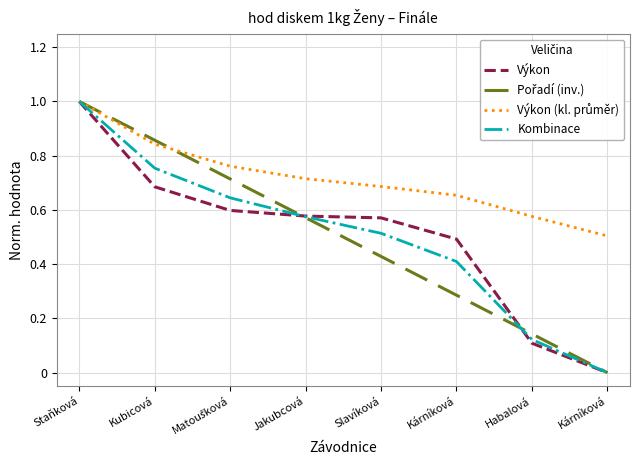

Between Staňková and Kárníková, which series saw the biggest shift?

Pořadí (inv.)